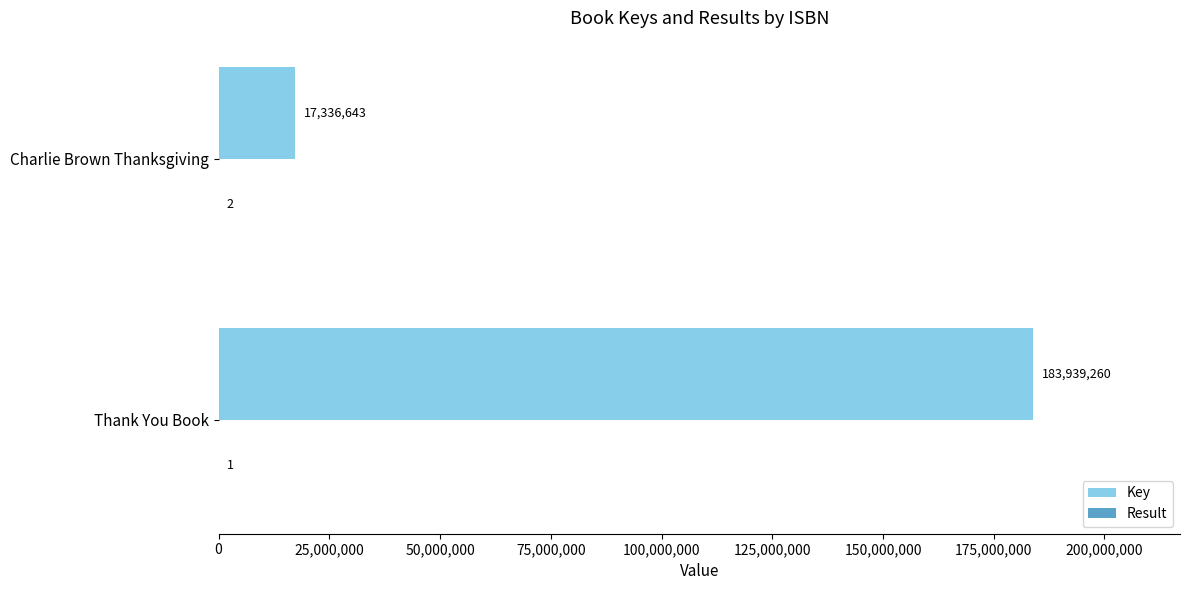

Between Thank You Book and Charlie Brown Thanksgiving, which series saw the biggest shift?

Key